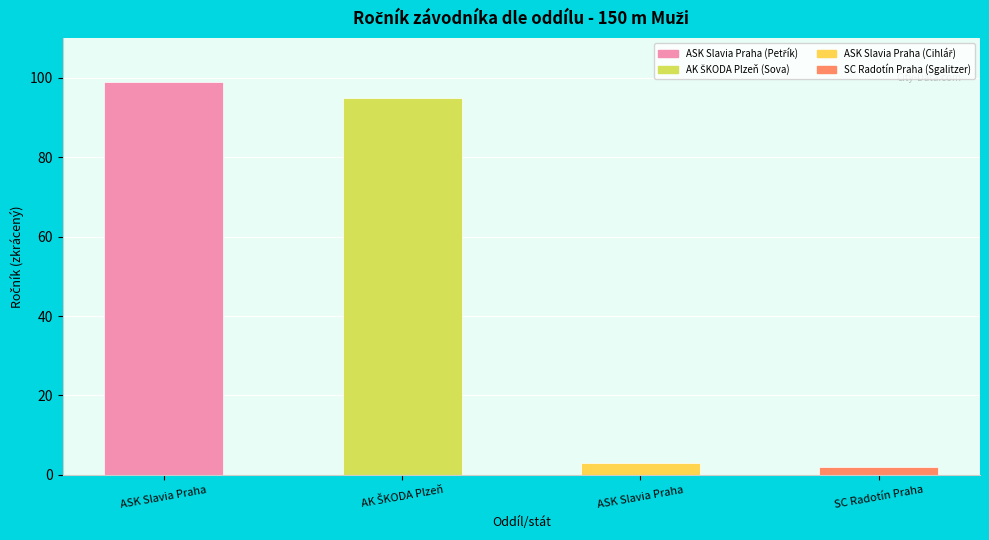

What is the value of the 4th bar from the left?

2